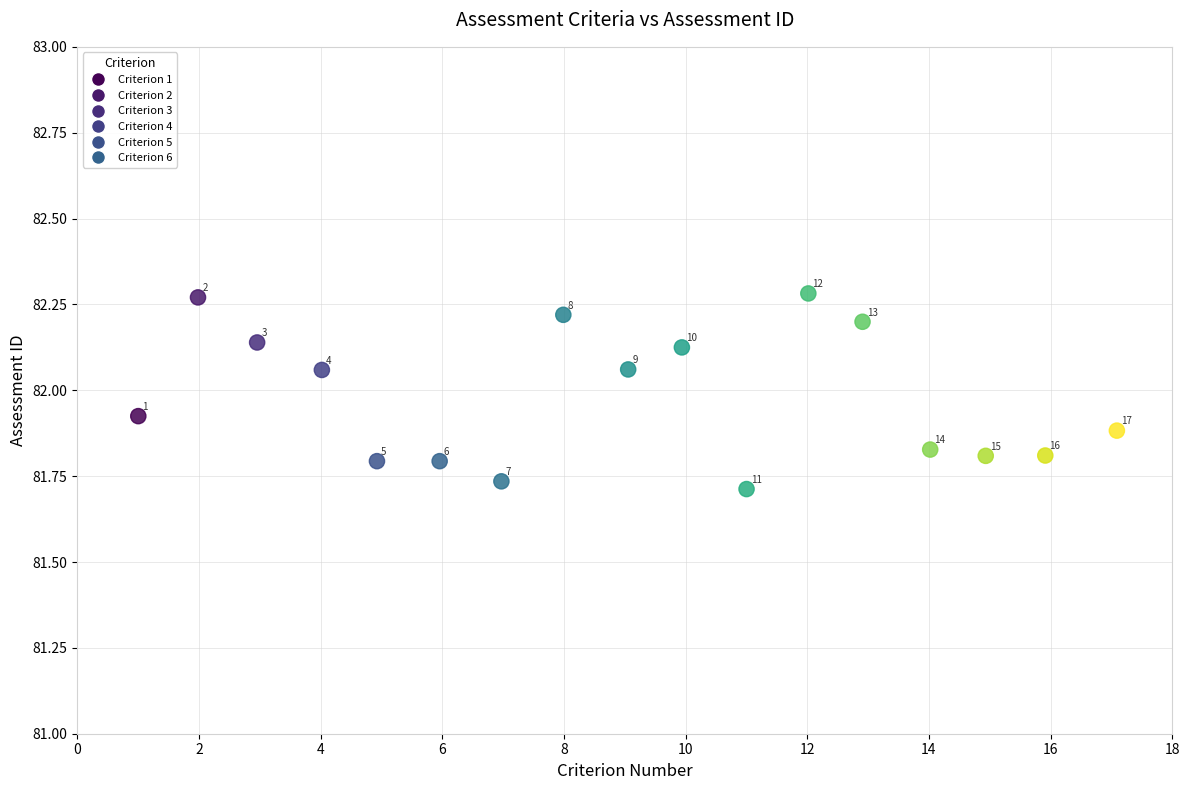

What is the range of X values (max minus min)?

16.1